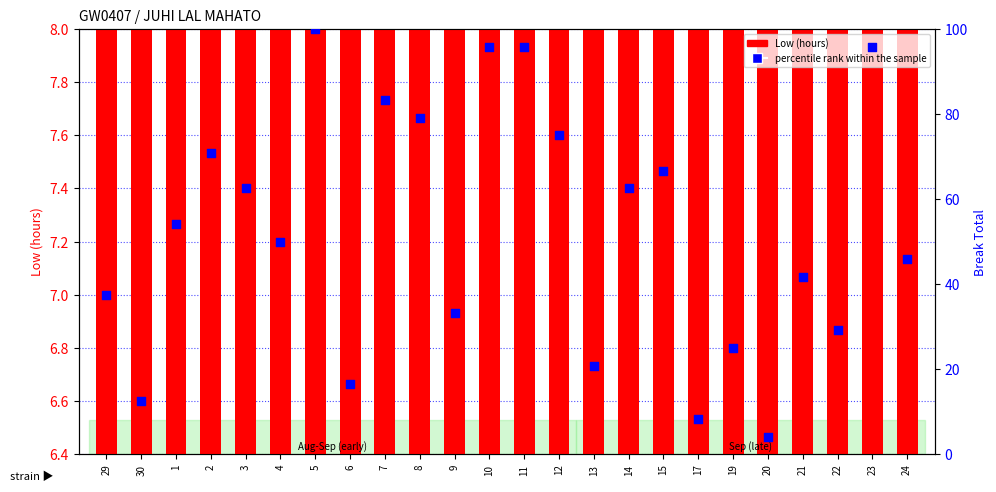

What are all the series names shown in the legend?

Low (hours), percentile rank within the sample